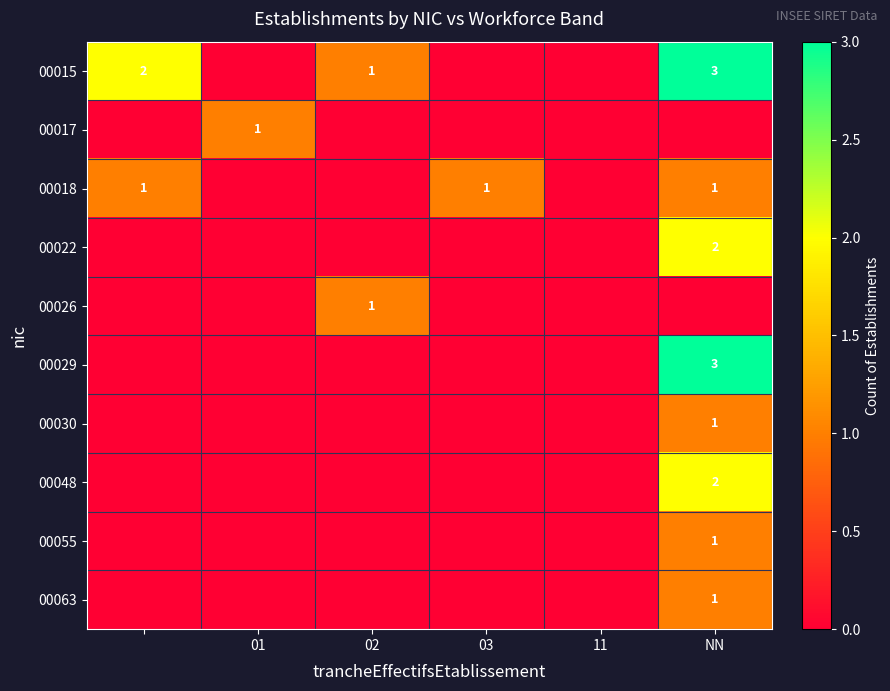

The value of 00018 at 03 is 1. True or false?

True